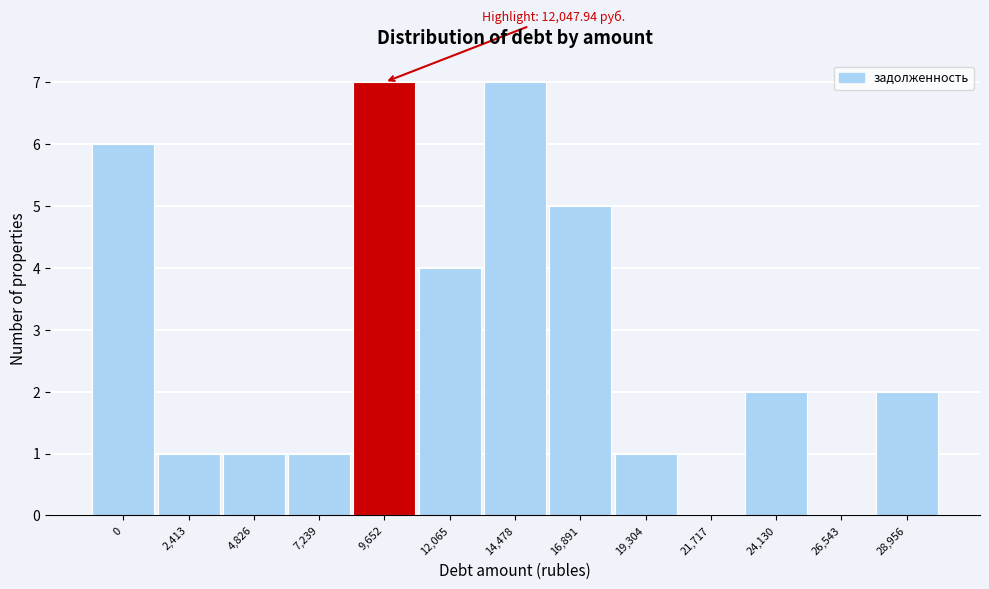

Reading left to right, extract all data points from this chart.

0=6	2,413=1	4,826=1	7,239=1	9,652=7	12,065=4	14,478=7	16,891=5	19,304=1	21,717=0	24,130=2	26,543=0	28,956=2